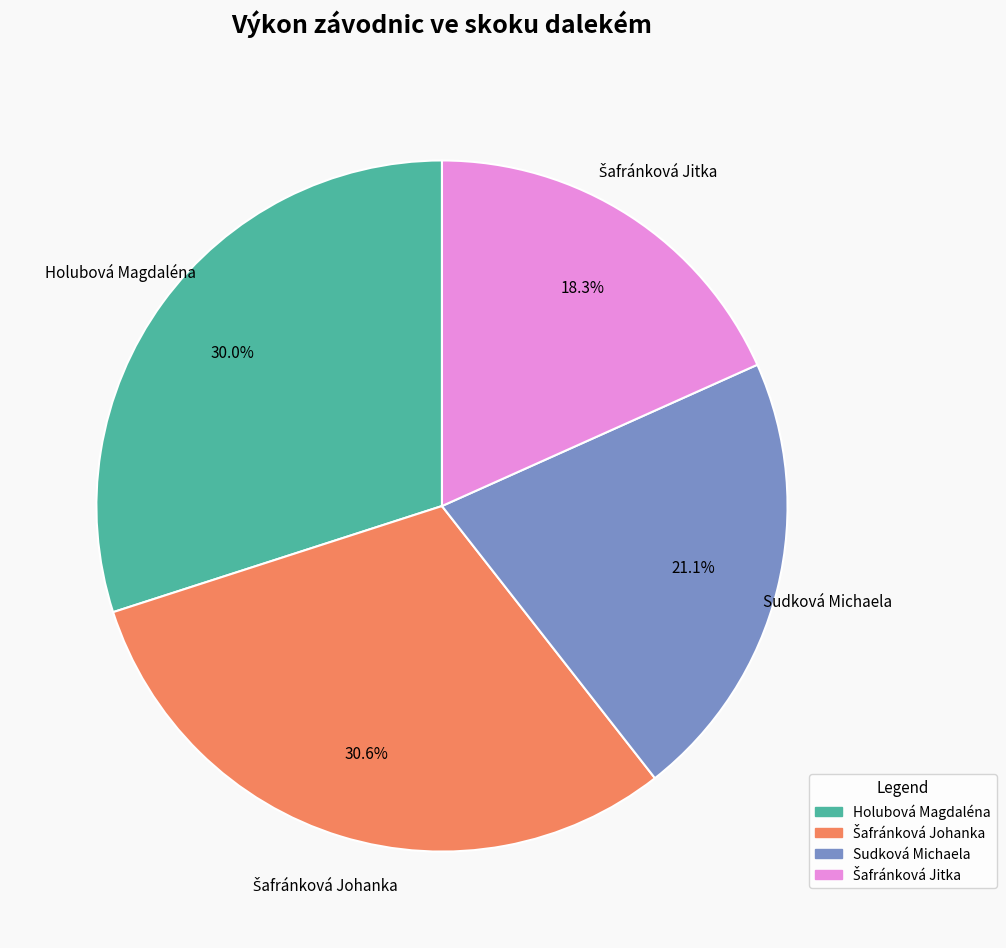

Is there any slice that represents more than half of the pie?

No